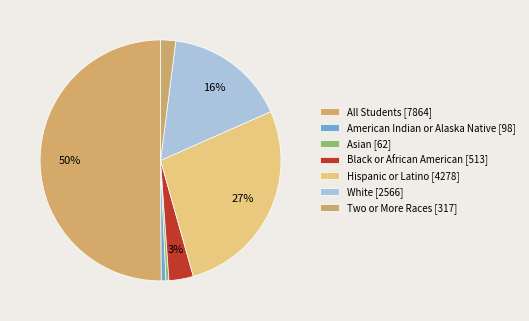

Rank the categories by value from lowest to highest.

Asian, American Indian or Alaska Native, Two or More Races, Black or African American, White, Hispanic or Latino, All Students